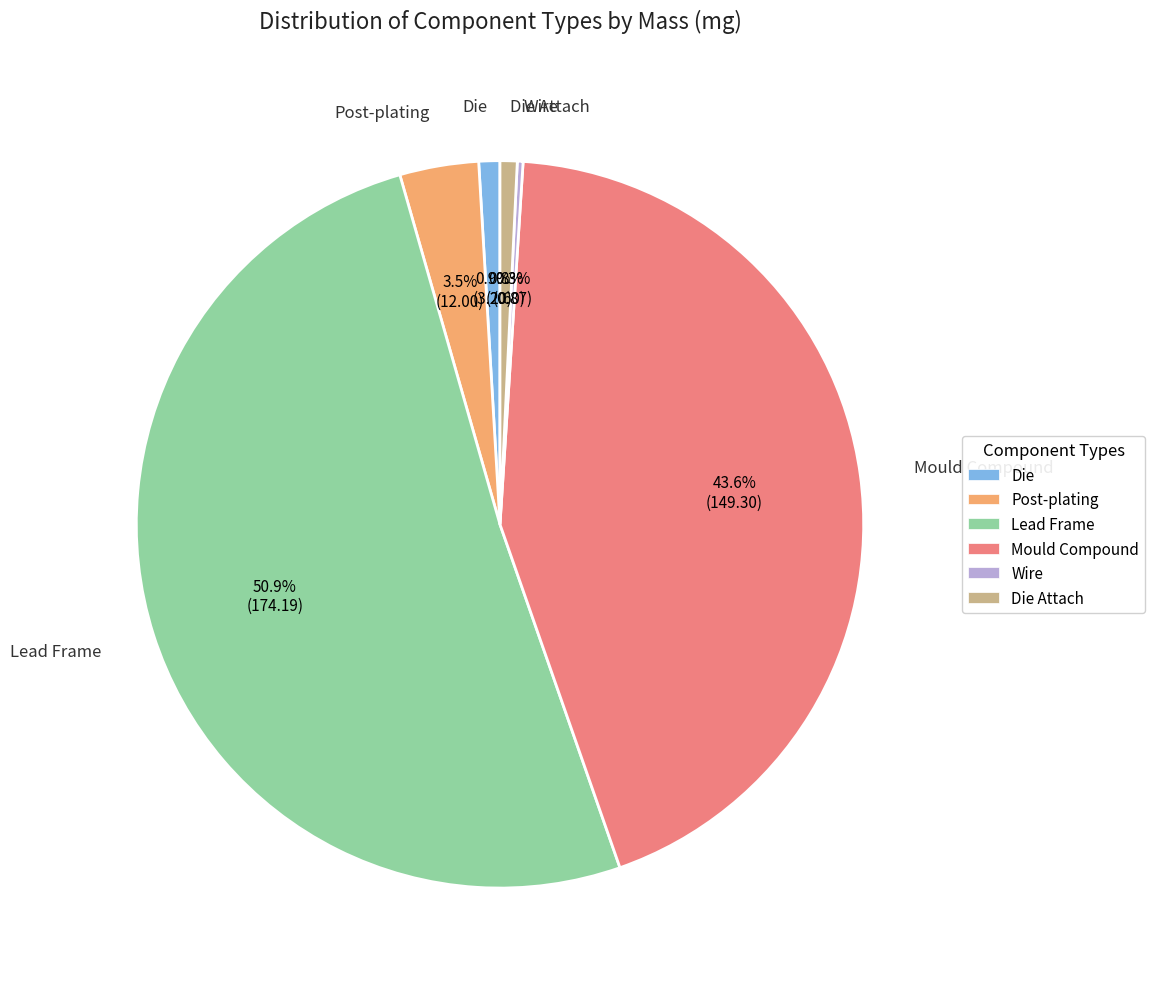

What is the largest slice in the pie chart?

Lead Frame